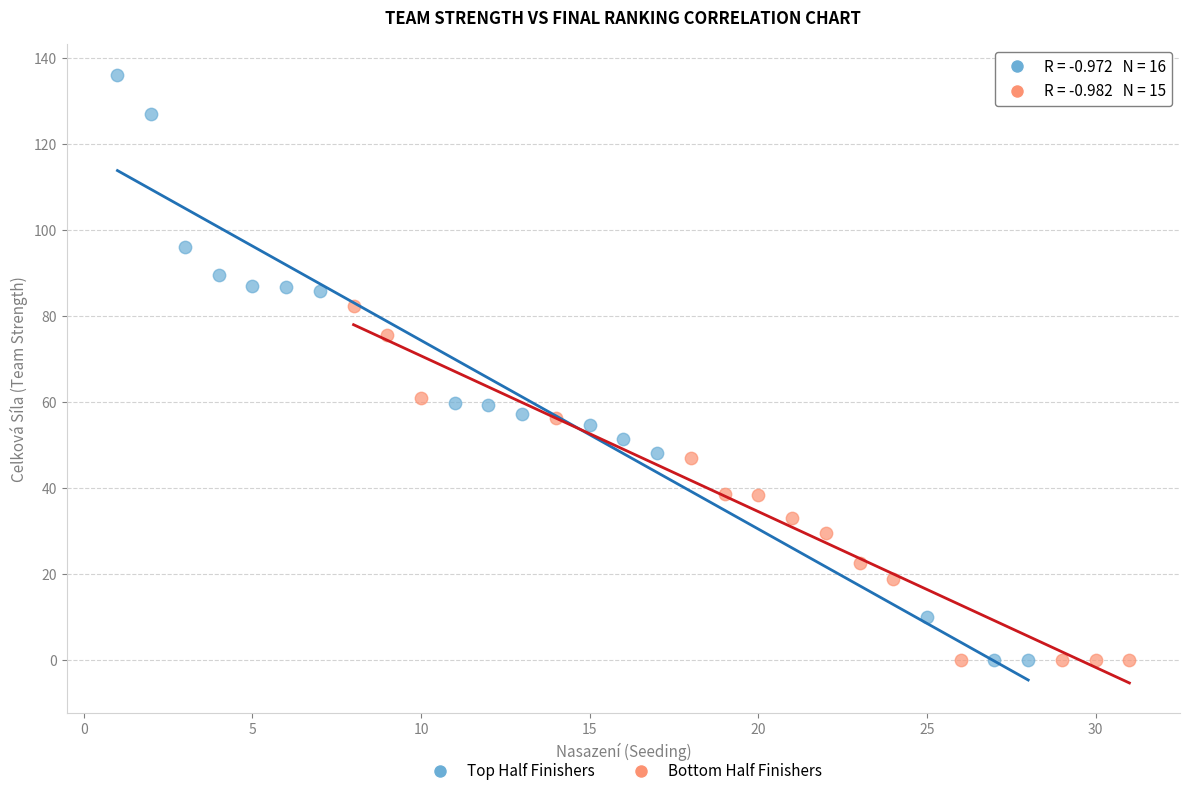

Which series has the largest Y range (max minus min)?

Top Half Finishers